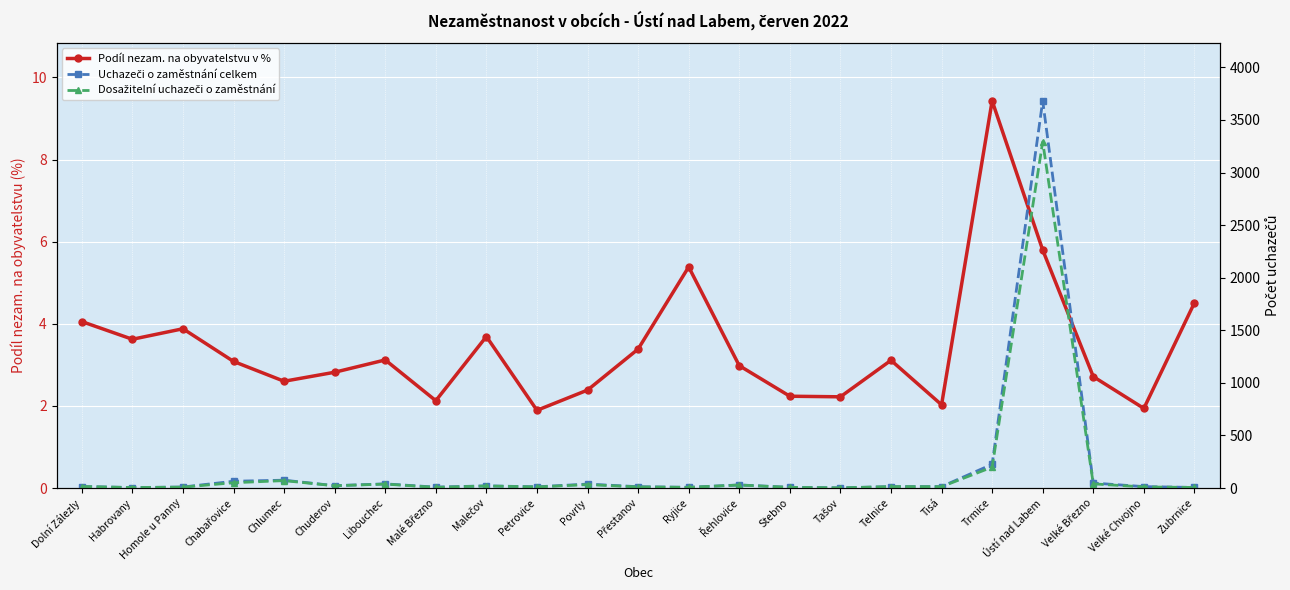

Is it true that Podíl nezam. na obyvatelstvu v % equals 0.8 at Velké Chvojno?

False